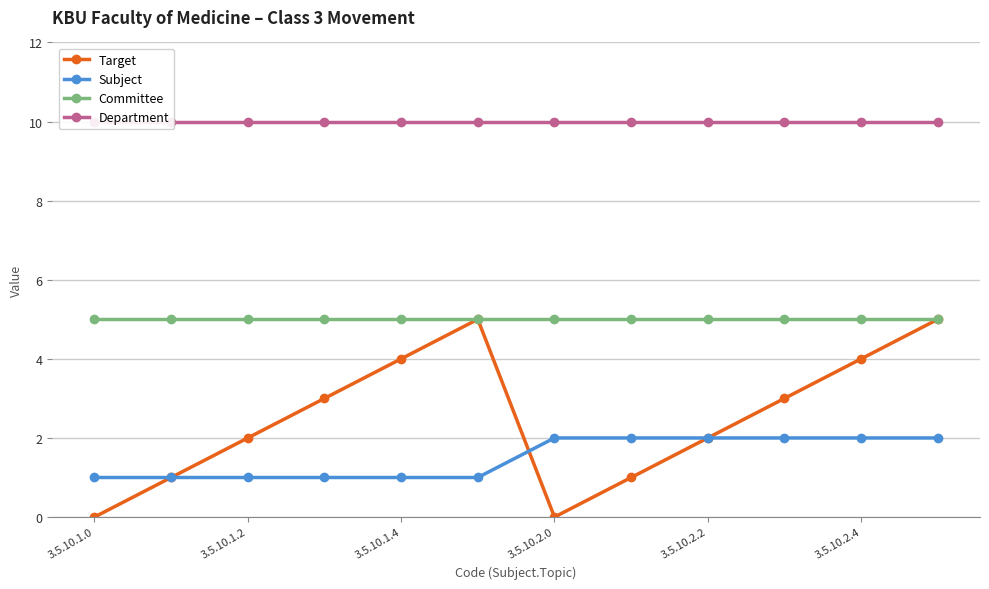

What are all the series names shown in the legend?

Target, Subject, Committee, Department